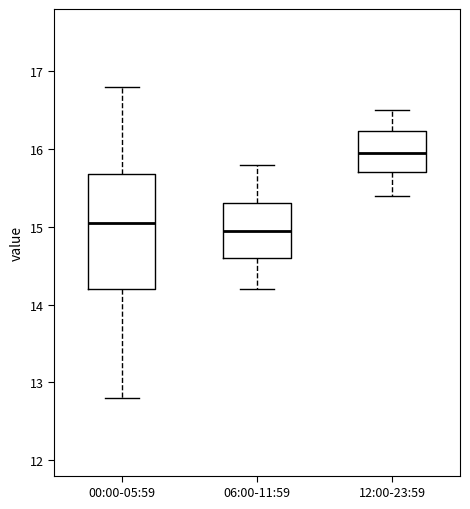

Reading left to right, transcribe this box plot: for each box, give where its median line is, the range the box spans, and where its two whiskers end, as read against the y-axis. The values are not printed on the chart, so give them approximately, as read against the axis.

00:00-05:59: median 15.1, box 14.2 to 15.7, whiskers 12.8 to 16.8
06:00-11:59: median 15.0, box 14.6 to 15.3, whiskers 14.2 to 15.8
12:00-23:59: median 16.0, box 15.7 to 16.2, whiskers 15.4 to 16.5